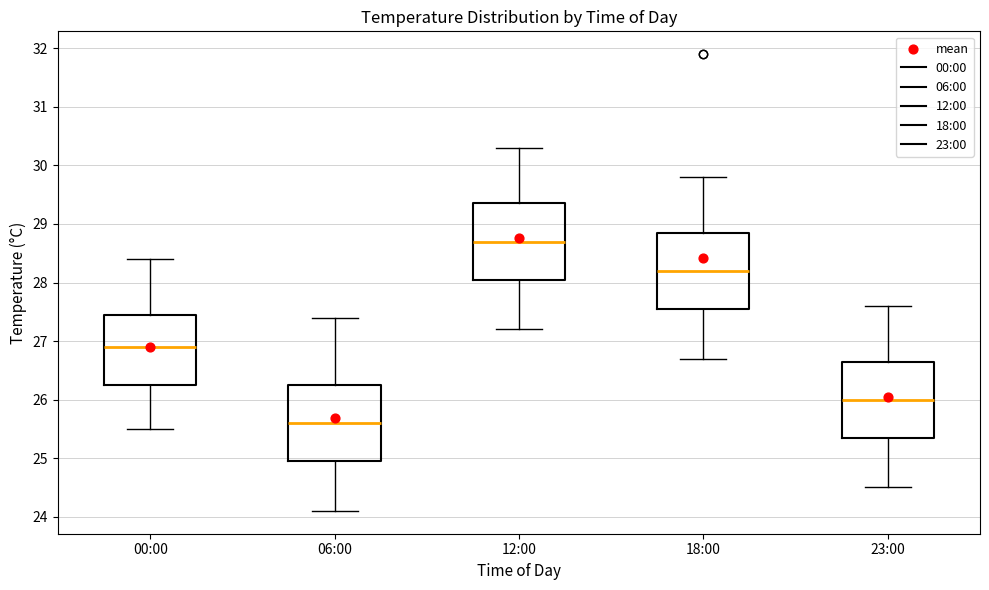

Reading left to right, read every box against the y-axis: the position of its median line, the range the box covers, and the ends of its whiskers. The values are not printed on the chart, so give them approximately, as read against the axis.

00:00: median 26.9, box 26.3 to 27.5, whiskers 25.5 to 28.4
06:00: median 25.6, box 25.0 to 26.3, whiskers 24.1 to 27.4
12:00: median 28.7, box 28.1 to 29.4, whiskers 27.2 to 30.3
18:00: median 28.2, box 27.6 to 28.9, whiskers 26.7 to 29.8
23:00: median 26.0, box 25.4 to 26.7, whiskers 24.5 to 27.6